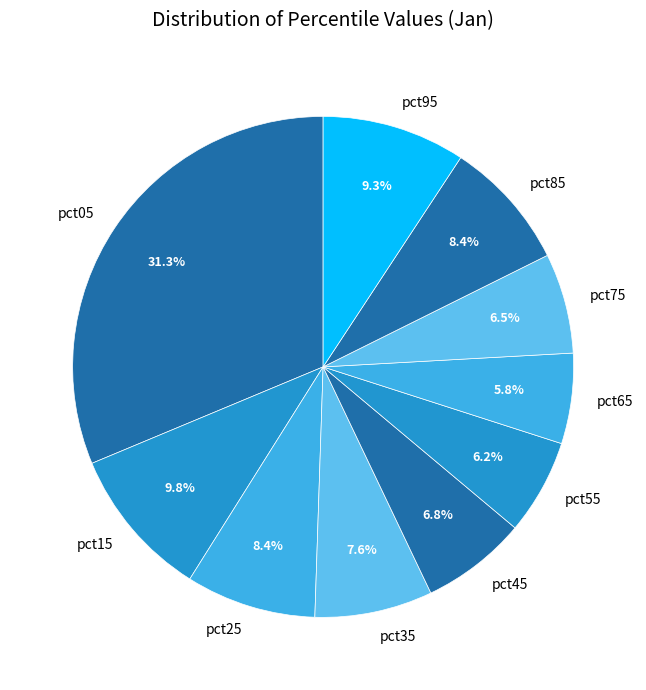

Which has a higher value, pct65 or pct75?

pct75